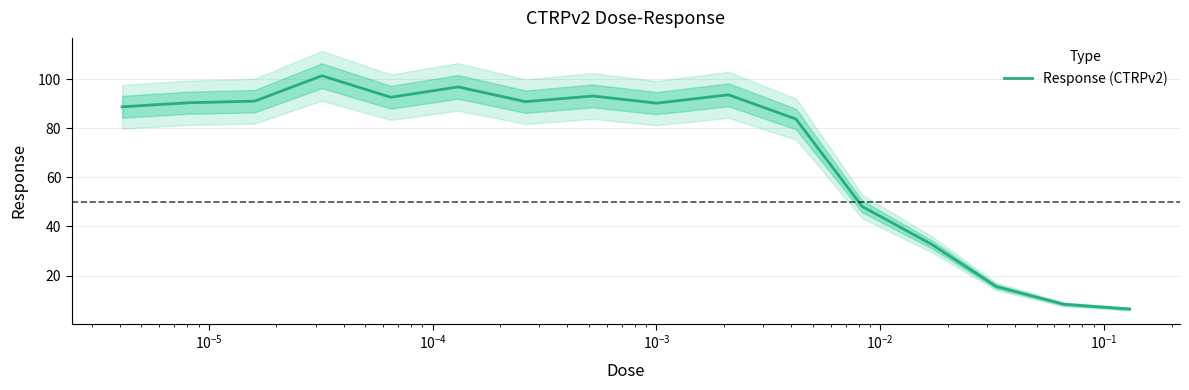

What is the value of the 9th point from the left?

90.2